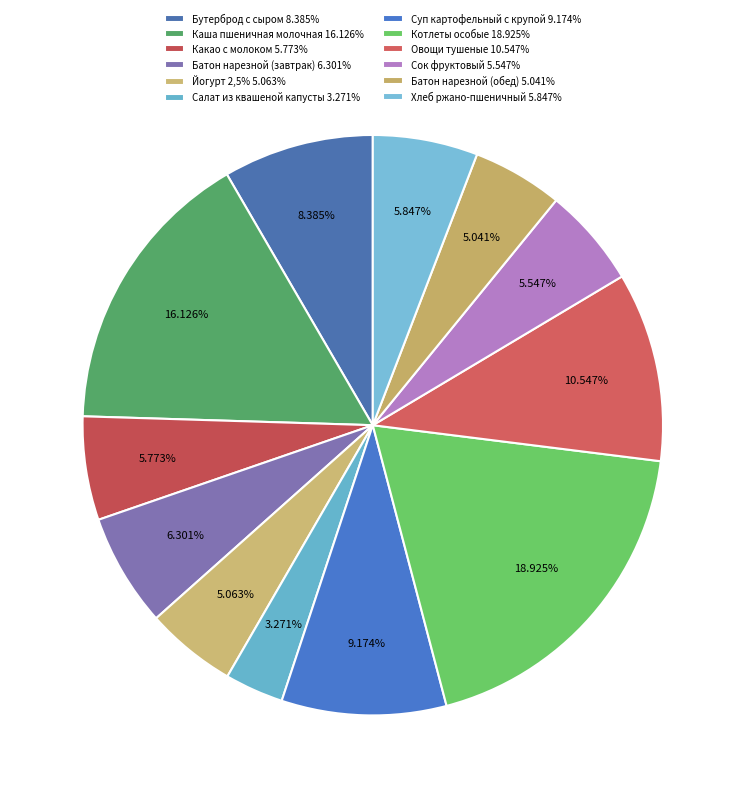

To the nearest percent, what is the combined percentage of Бутерброд с сыром and Каша пшеничная молочная?

25%